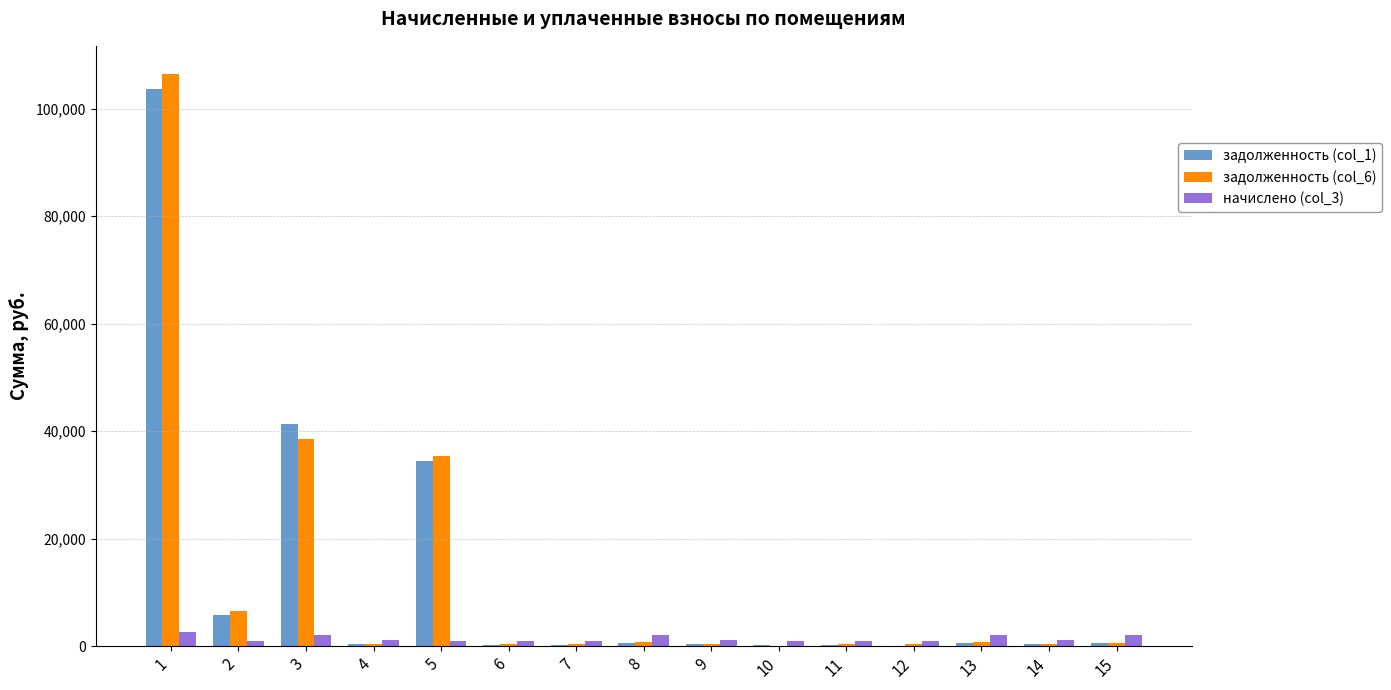

What is the maximum value shown in the chart?

106396.2